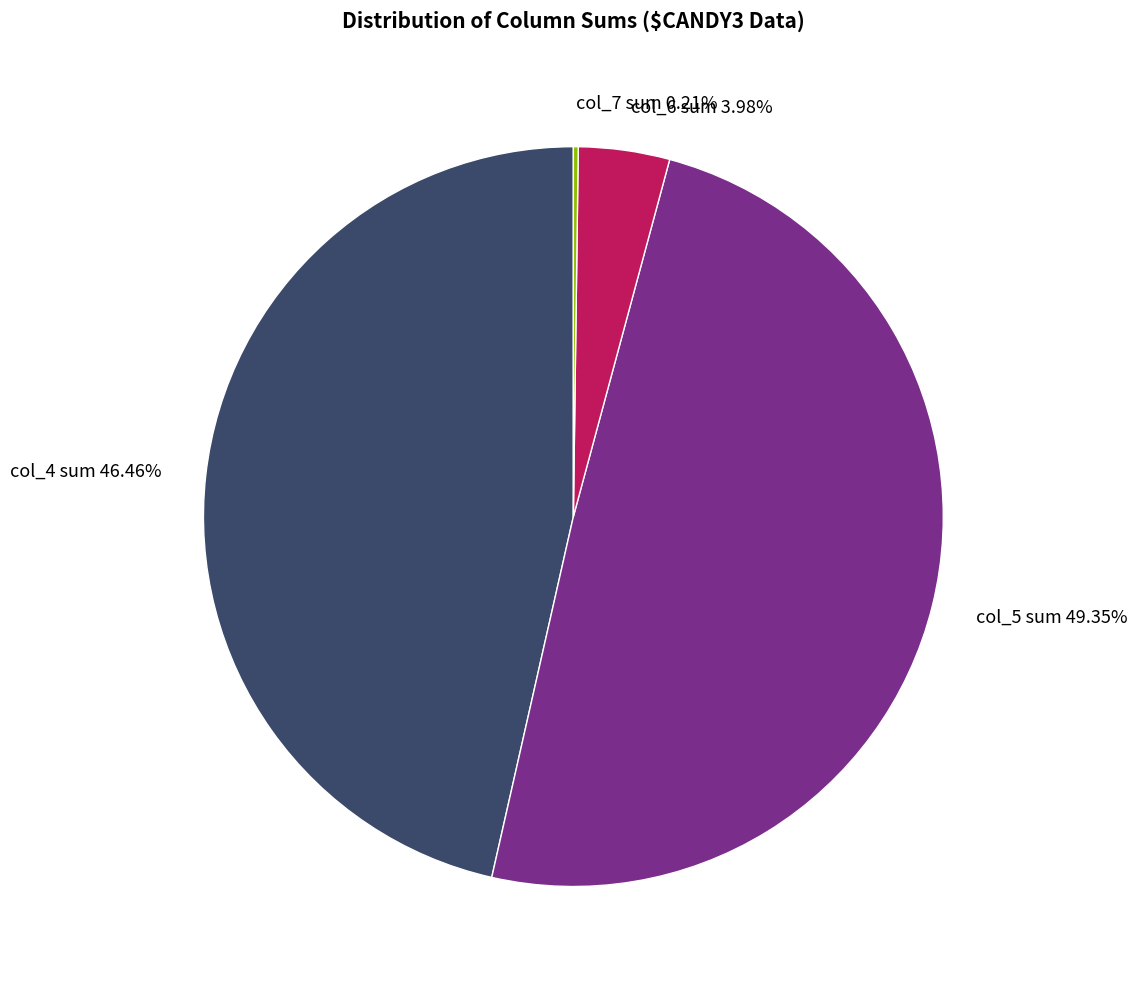

Do col_5 sum and col_4 sum together represent more than half of the pie?

Yes